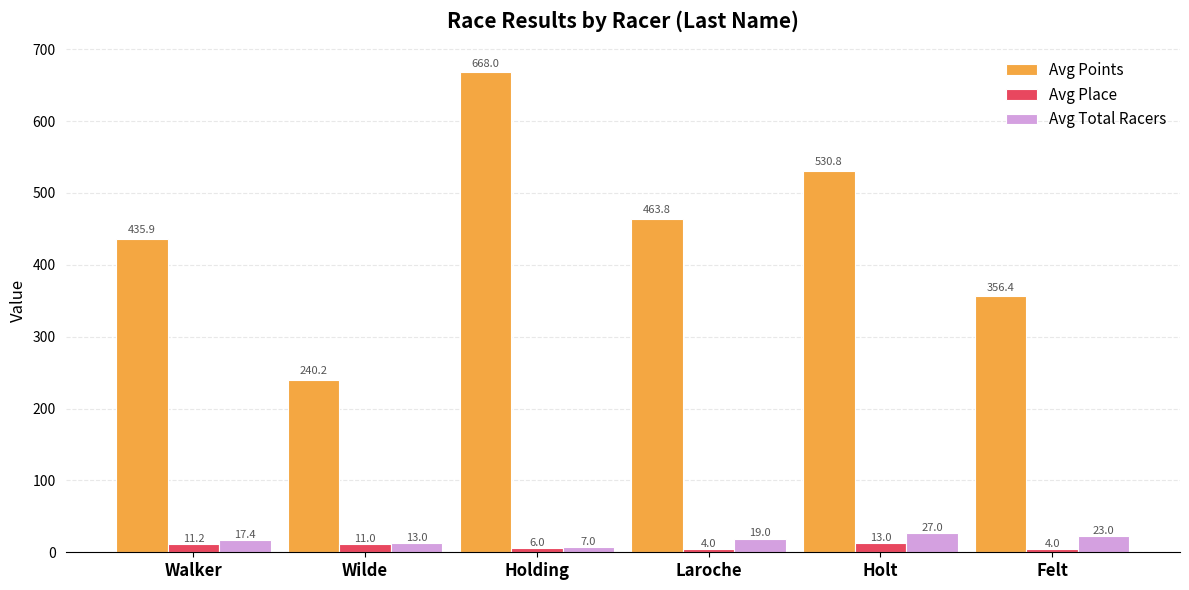

What is the difference between the Avg Points values at Holding and Felt?

311.7